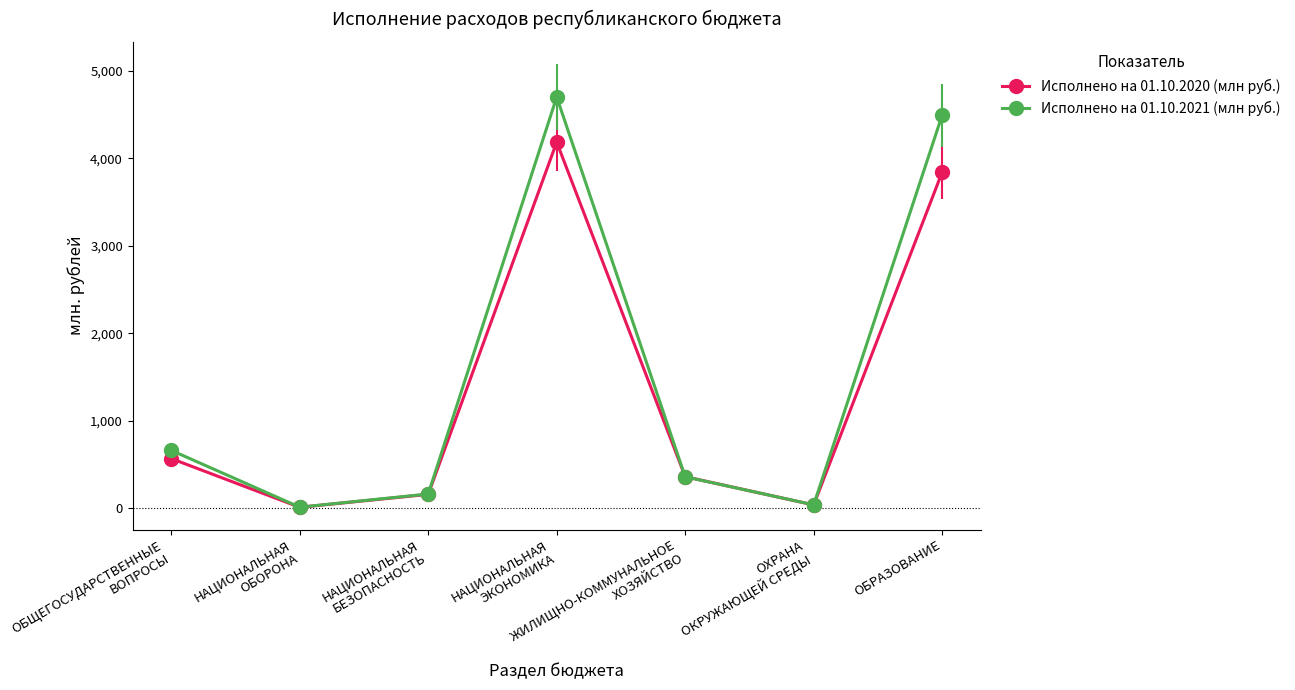

List the series in order of their peak value, highest first.

Исполнено на 01.10.2021 (млн руб.), Исполнено на 01.10.2020 (млн руб.)